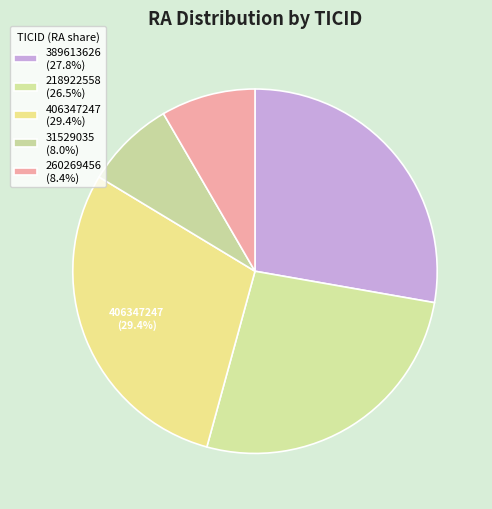

Count the number of slices in the pie.

5